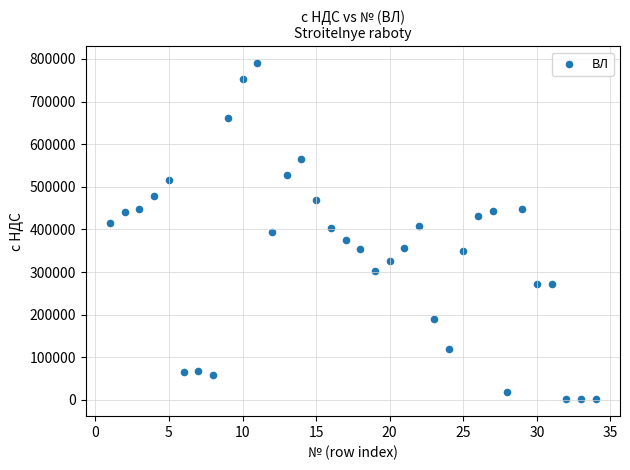

What is the range of Y values (max minus min)?

788870.3